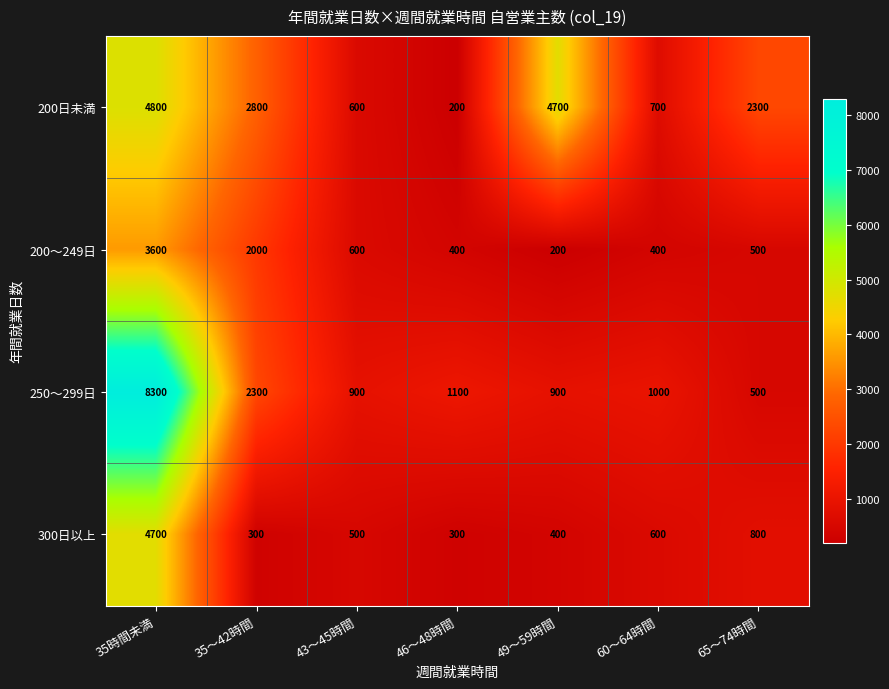

Which series changed the most between 46～48時間 and 65～74時間?

200日未満